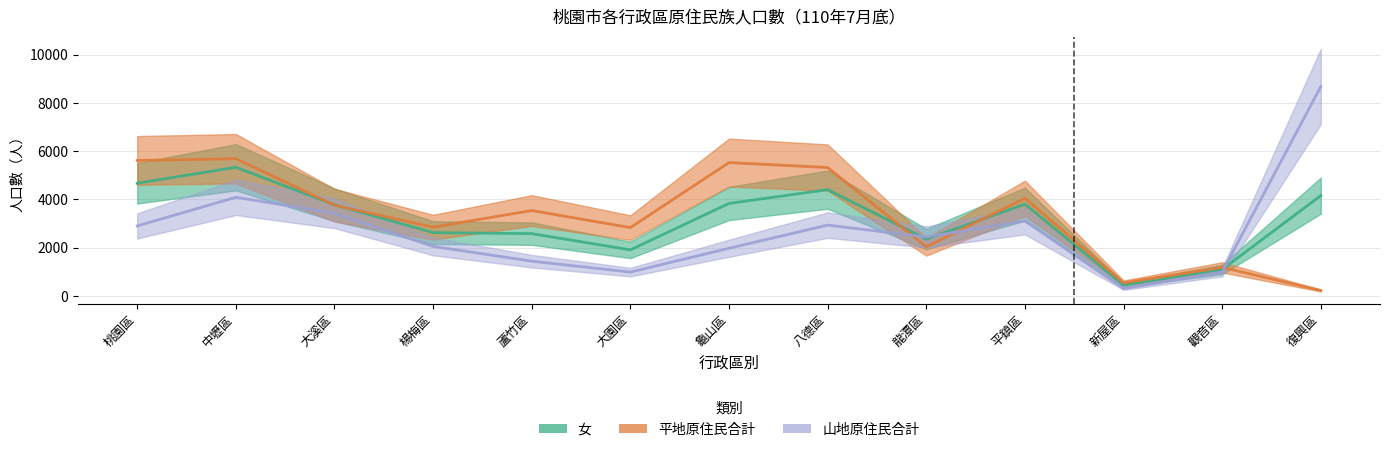

True or false: 平地原住民合計 has a value of 921 at 新屋區.

False